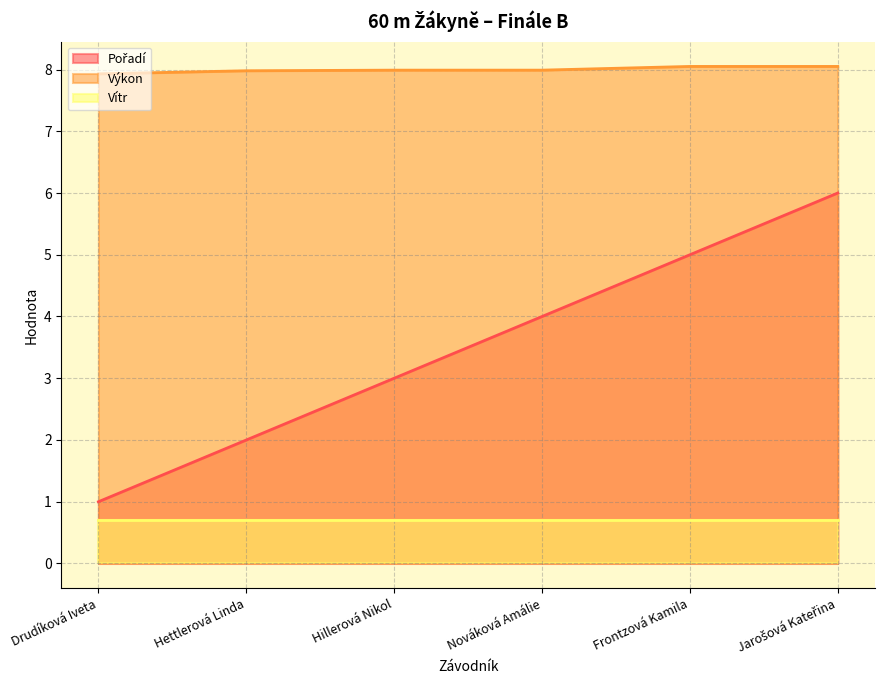

True or false: Výkon and Pořadí intersect in this chart.

False